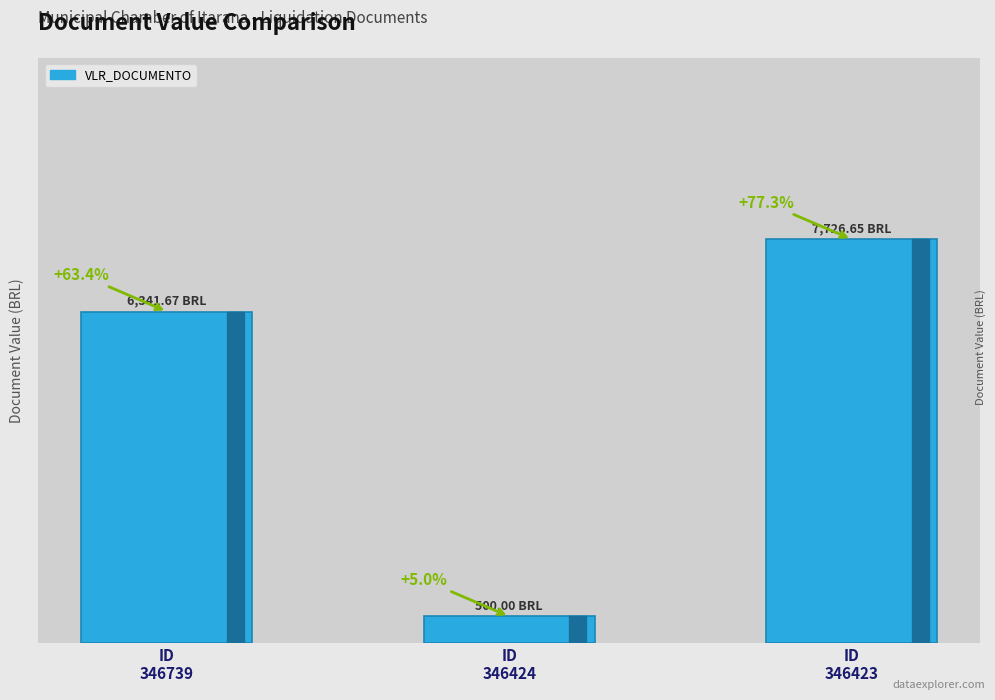

What is the value of the 1st bar from the left?

6341.7